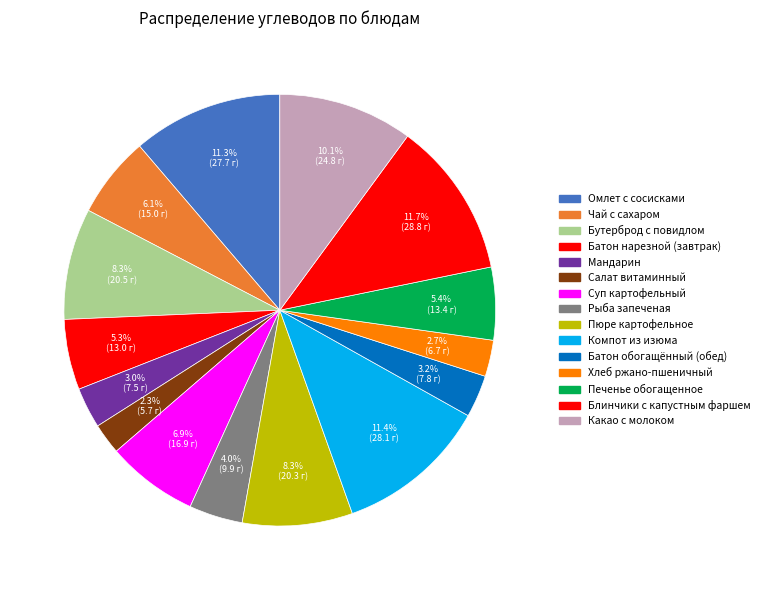

Count the number of slices in the pie.

15